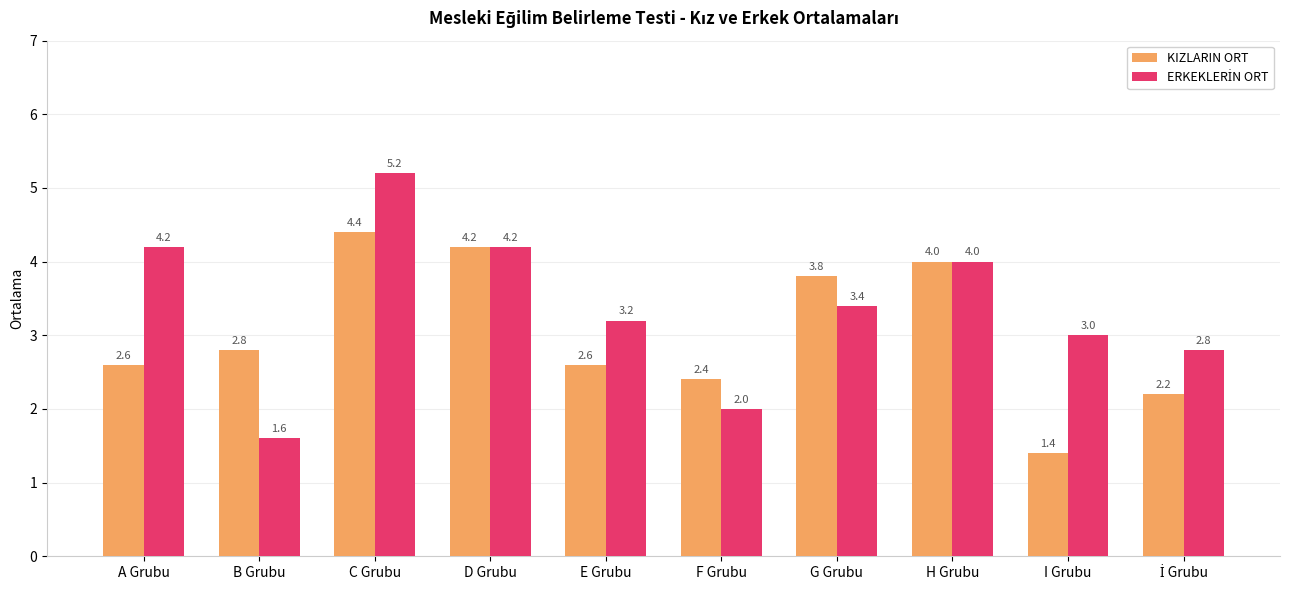

Which series changed the most between A Grubu and G Grubu?

KIZLARIN ORT